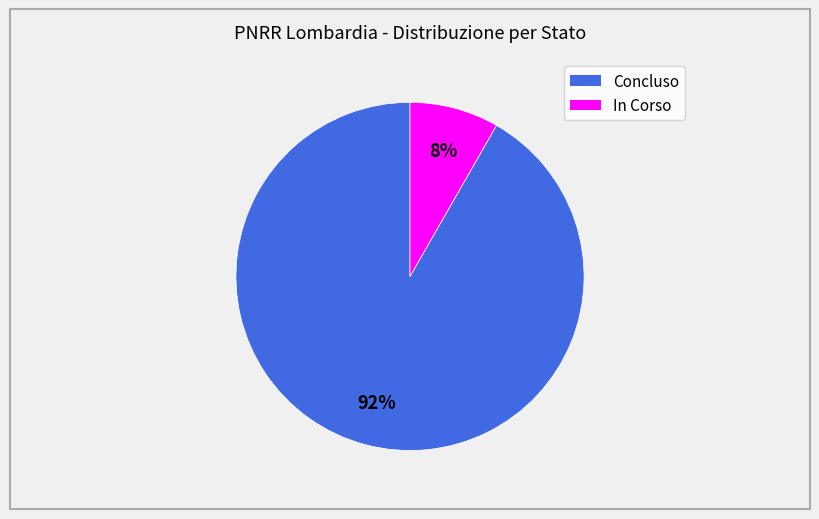

Which slice is the largest?

Concluso